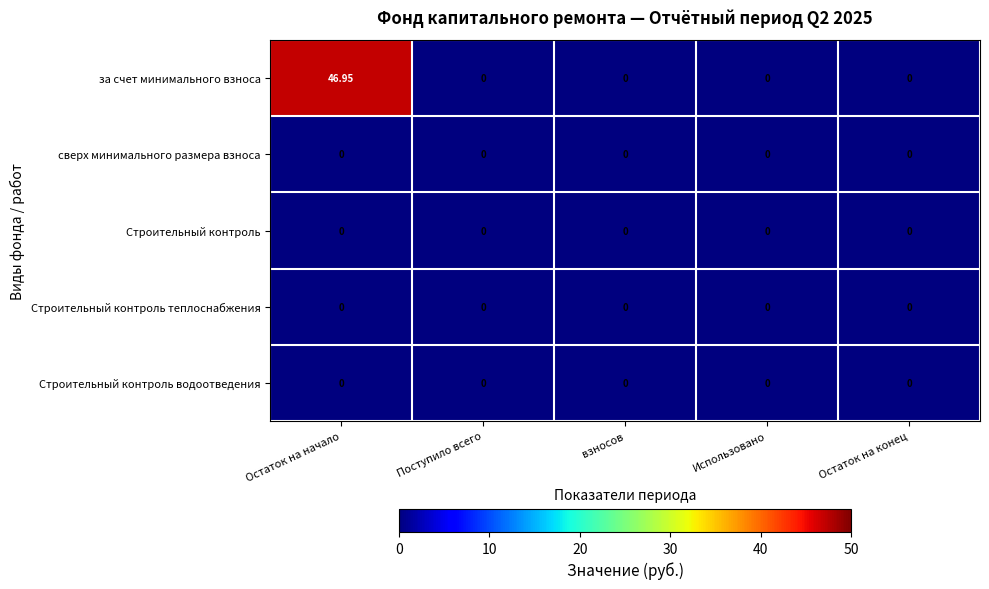

Which series has the largest total across all categories?

за счет минимального взноса